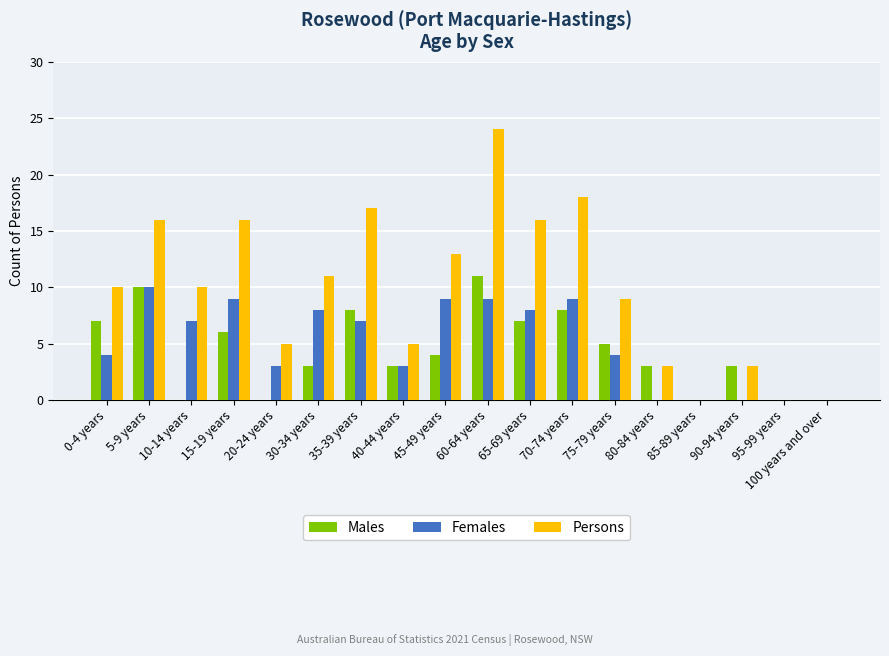

What is the highest value of the Males series?

11